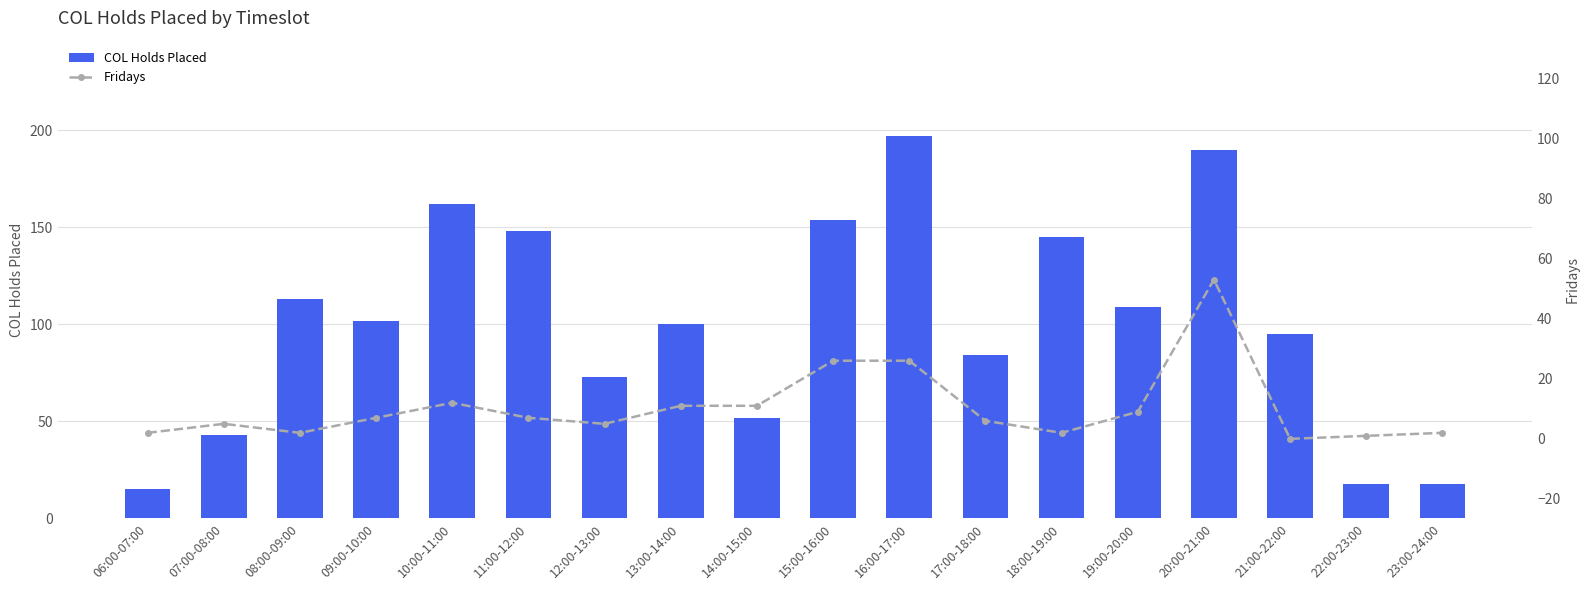

List the labels in order of COL Holds Placed value, smallest first.

06:00-07:00, 22:00-23:00, 23:00-24:00, 07:00-08:00, 14:00-15:00, 12:00-13:00, 17:00-18:00, 21:00-22:00, 13:00-14:00, 09:00-10:00, 19:00-20:00, 08:00-09:00, 18:00-19:00, 11:00-12:00, 15:00-16:00, 10:00-11:00, 20:00-21:00, 16:00-17:00